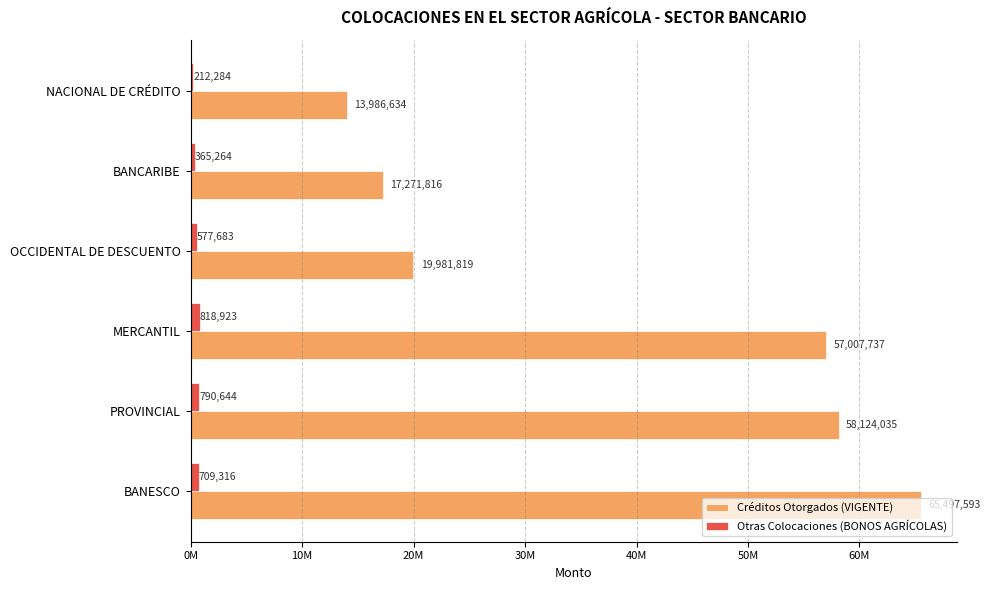

Rank the categories by Otras Colocaciones (BONOS AGRÍCOLAS) value from highest to lowest.

MERCANTIL, PROVINCIAL, BANESCO, OCCIDENTAL DE DESCUENTO, BANCARIBE, NACIONAL DE CRÉDITO